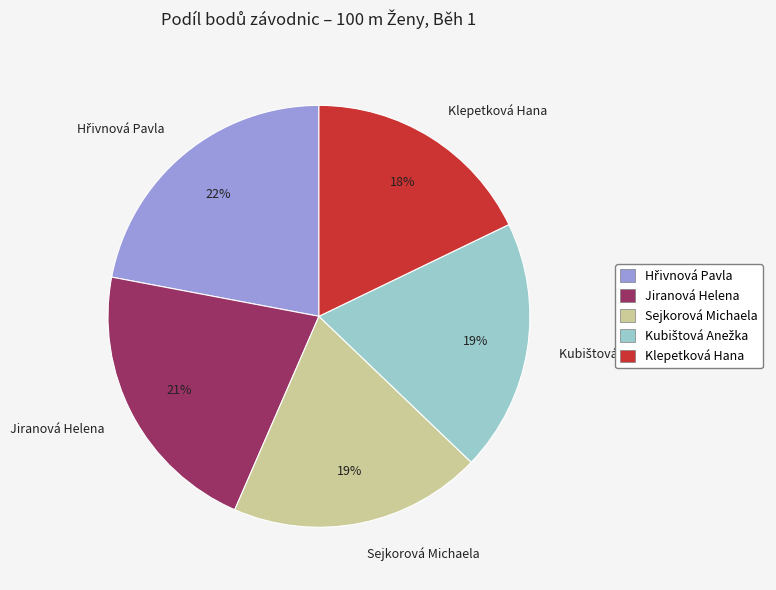

Does Jiranová Helena represent more than half of the total?

No